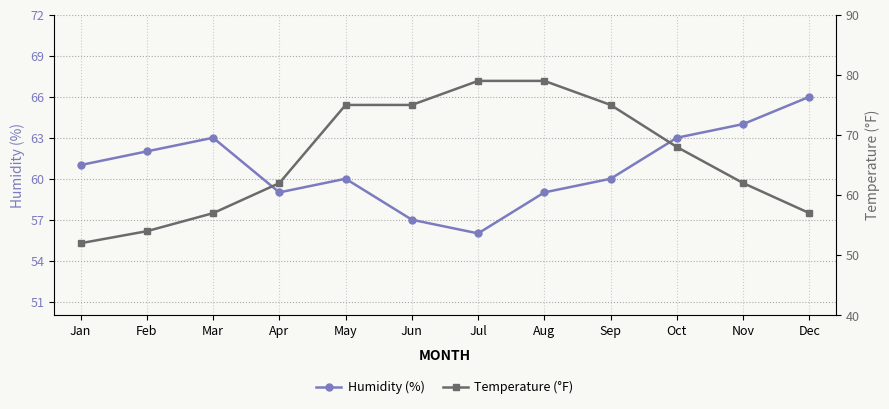

True or false: Temperature (°F) has a value of 25 at Dec.

False